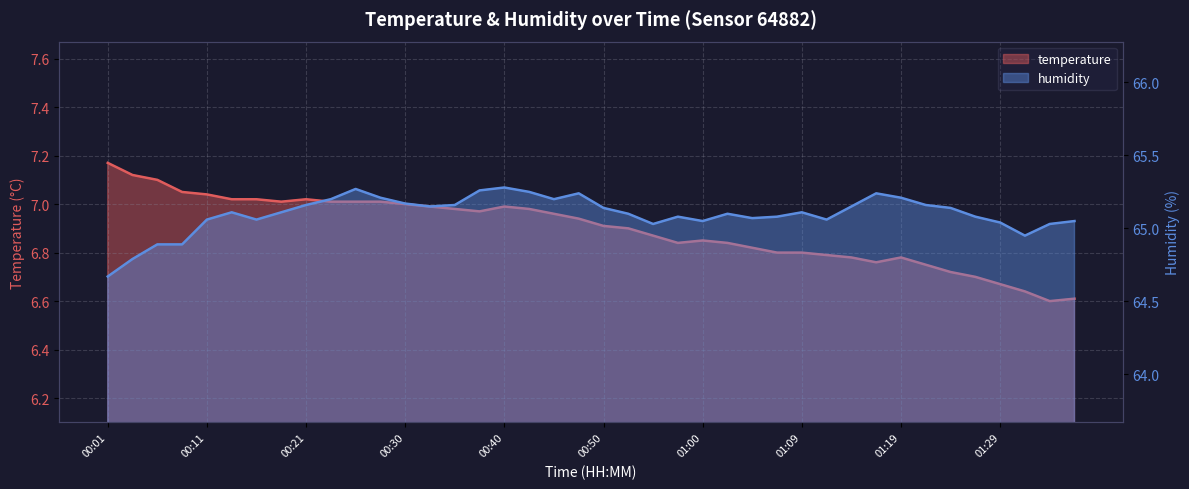

Which series has the widest spread of values?

humidity